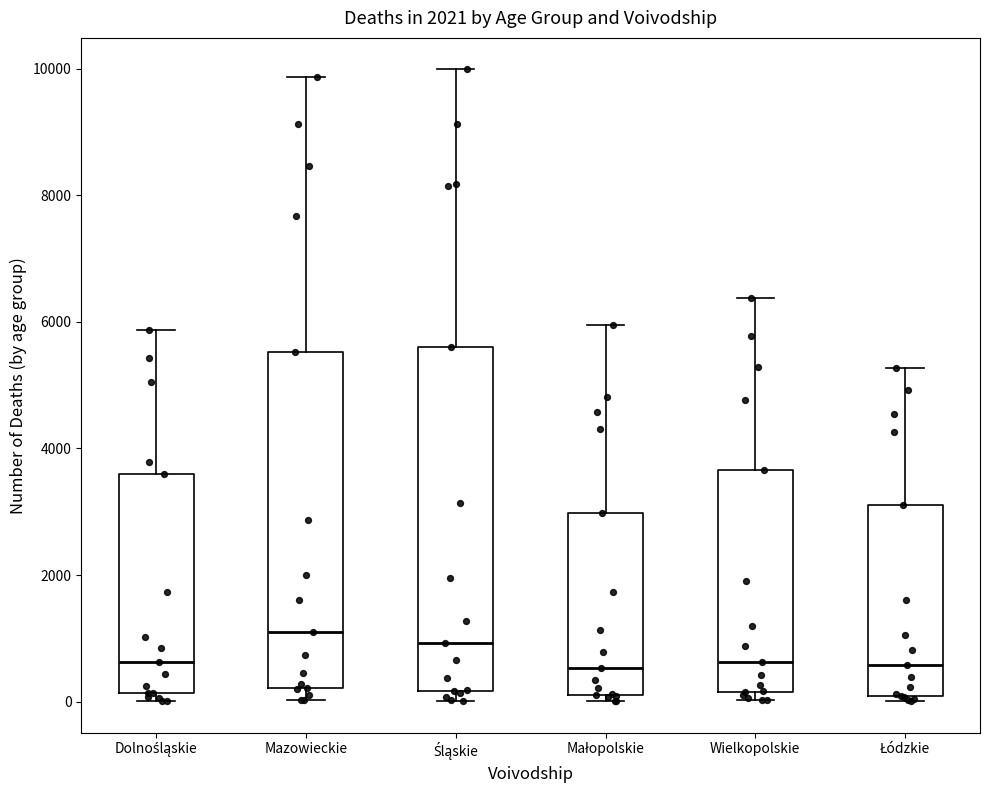

Reading left to right, transcribe this box plot: for each box, give where its median line is, the range the box spans, and where its two whiskers end, as read against the y-axis. The values are not printed on the chart, so give them approximately, as read against the axis.

Dolnośląskie: median 600, box 200 to 3600, whiskers 0 to 5800
Mazowieckie: median 1200, box 200 to 5600, whiskers 0 to 9800
Śląskie: median 1000, box 200 to 5600, whiskers 0 to 10000
Małopolskie: median 600, box 200 to 3000, whiskers 0 to 6000
Wielkopolskie: median 600, box 200 to 3600, whiskers 0 to 6400
Łódzkie: median 600, box 0 to 3200, whiskers 0 (just below the box's lower edge) to 5200